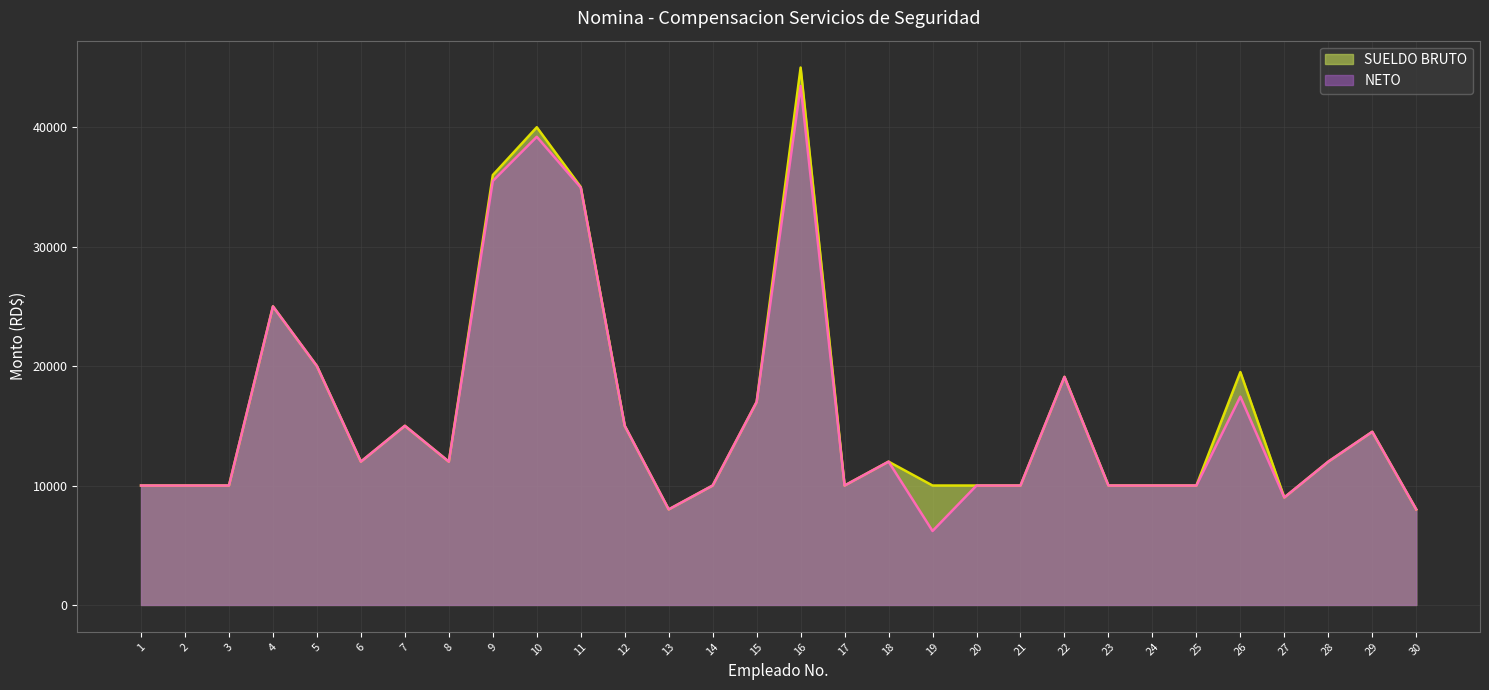

How many interior local valleys does the NETO series have?

6